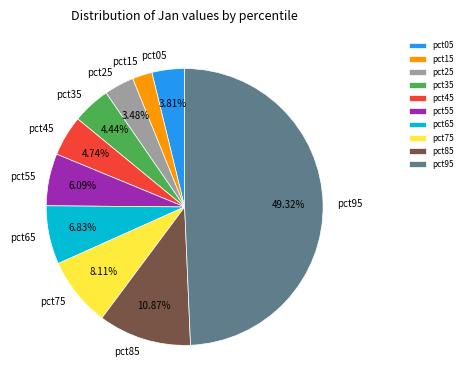

Does pct15 represent more than half of the total?

No